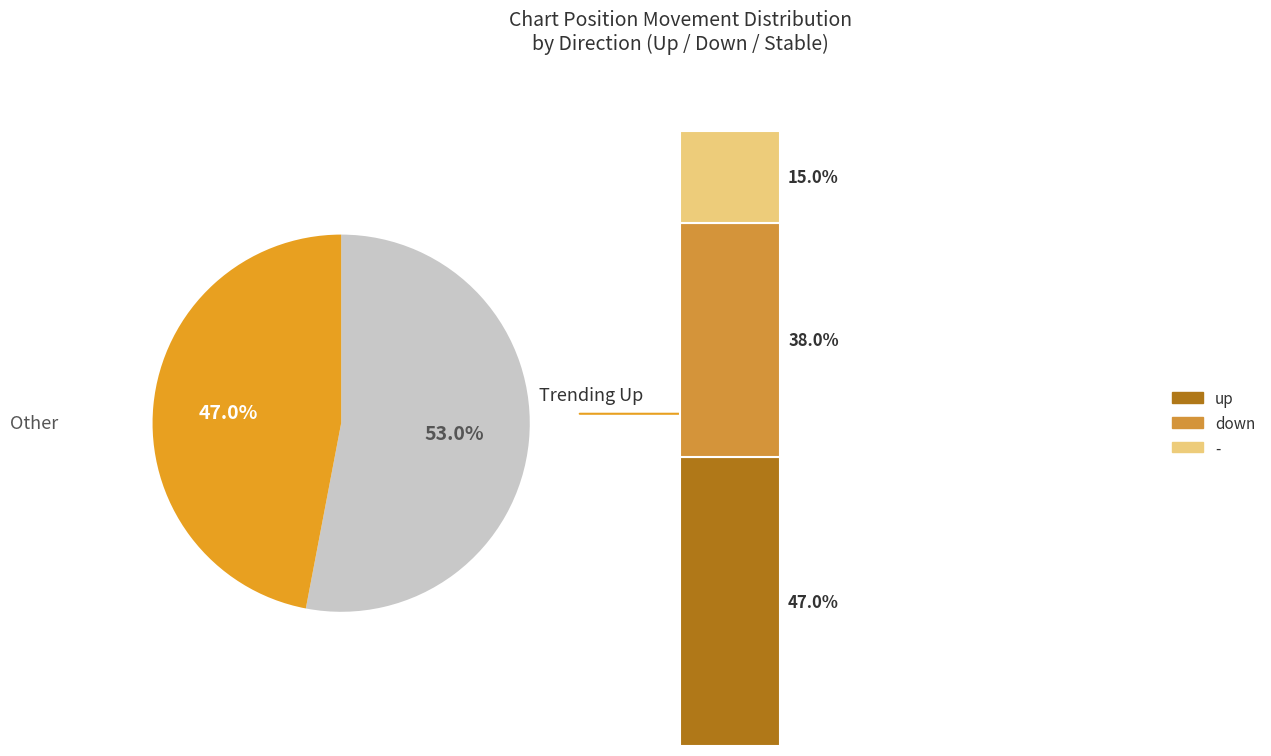

The down slice represents 45% of the pie. True or false?

False